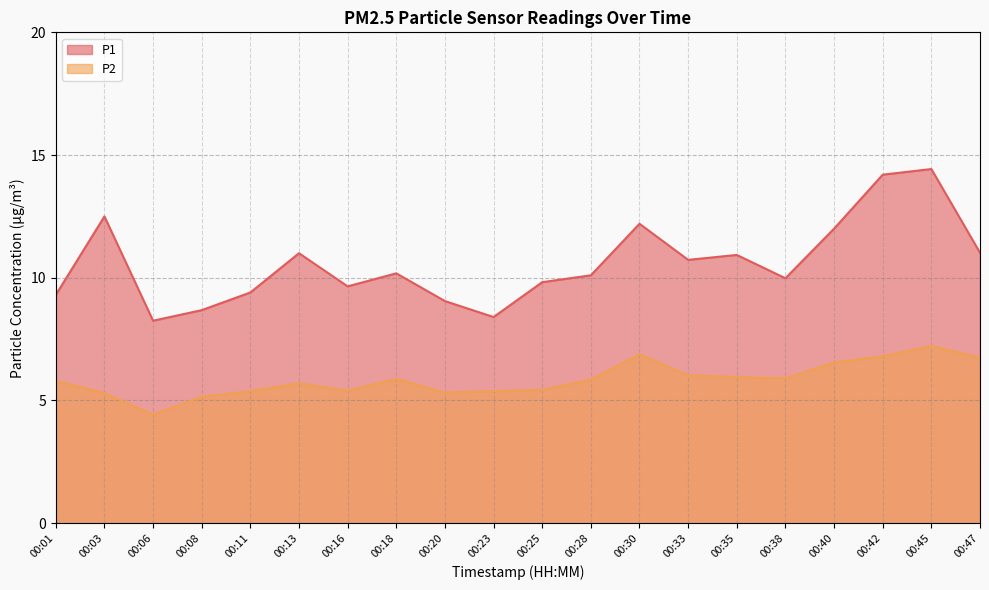

True or false: P1 and P2 intersect in this chart.

False